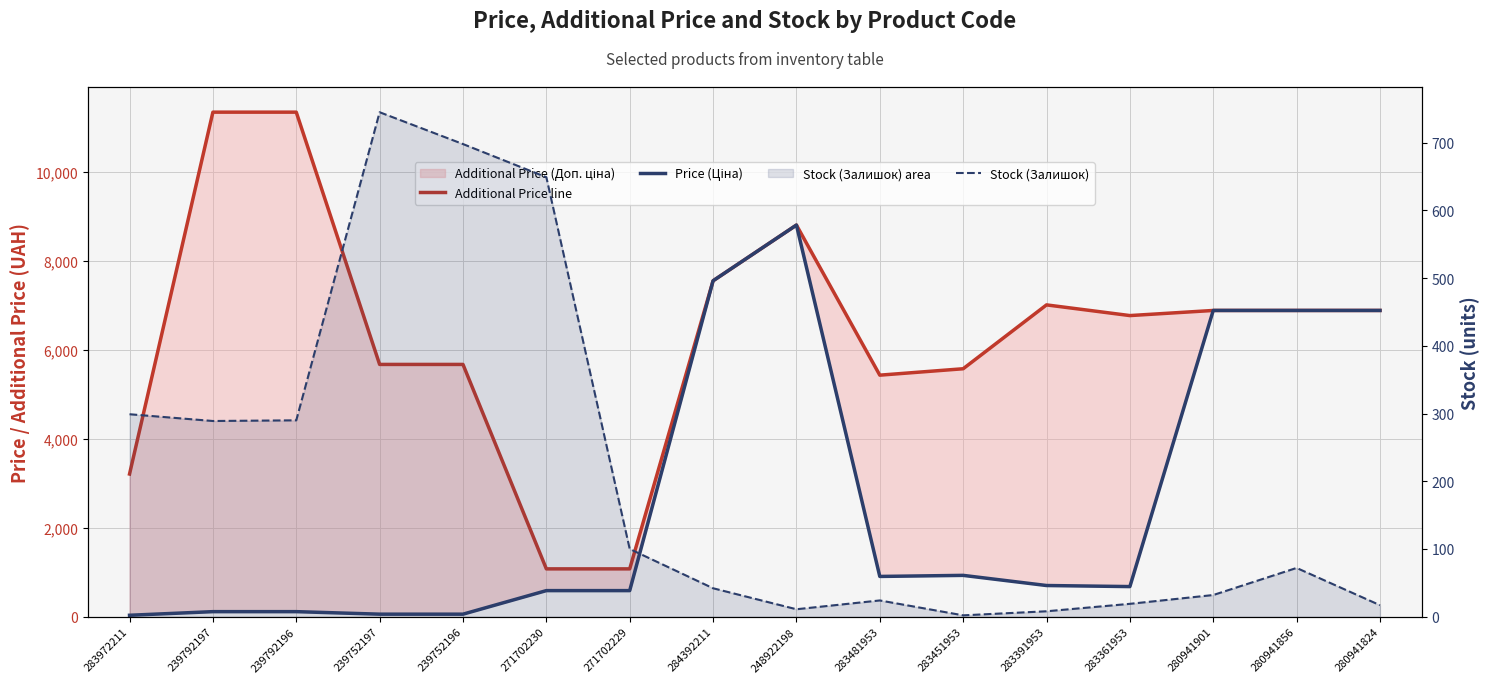

How many lines are shown in the chart?

3